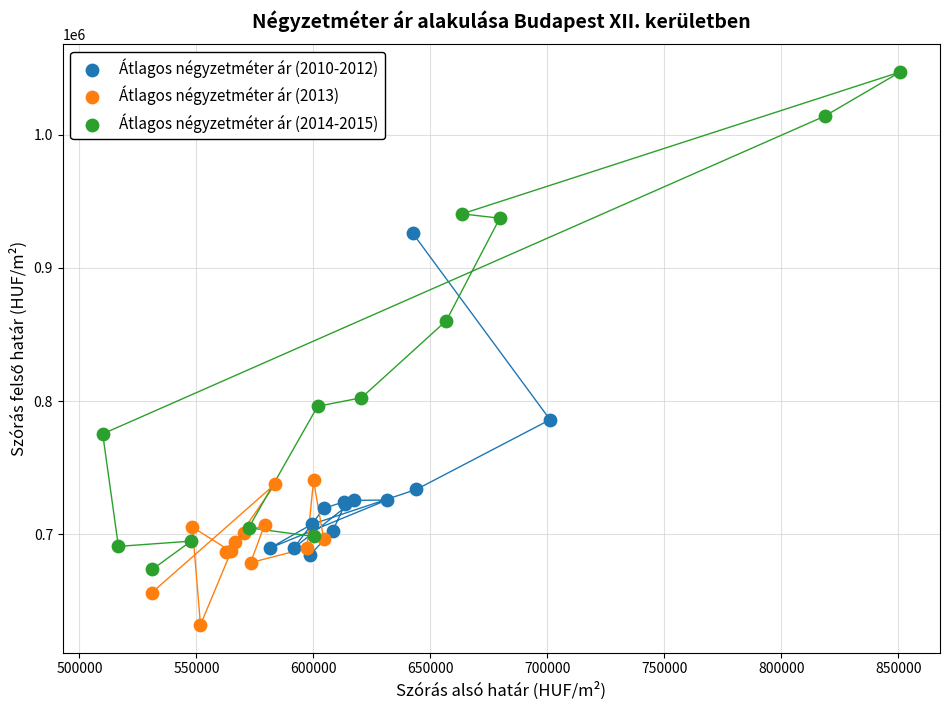

Which series contains the lowest Y value?

Átlagos négyzetméter ár (2013)